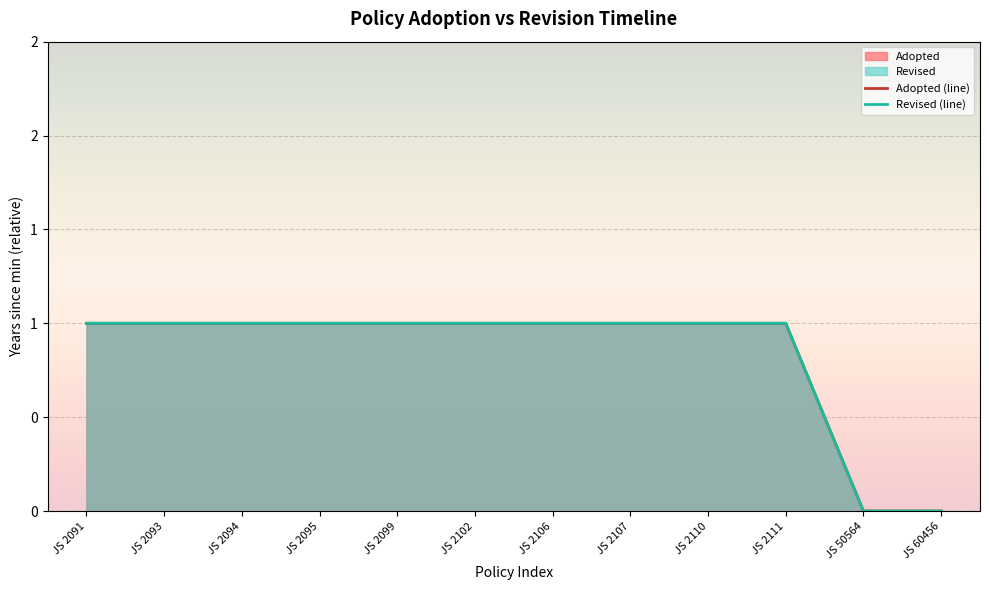

What is the total value across all series at JS 2110?

2